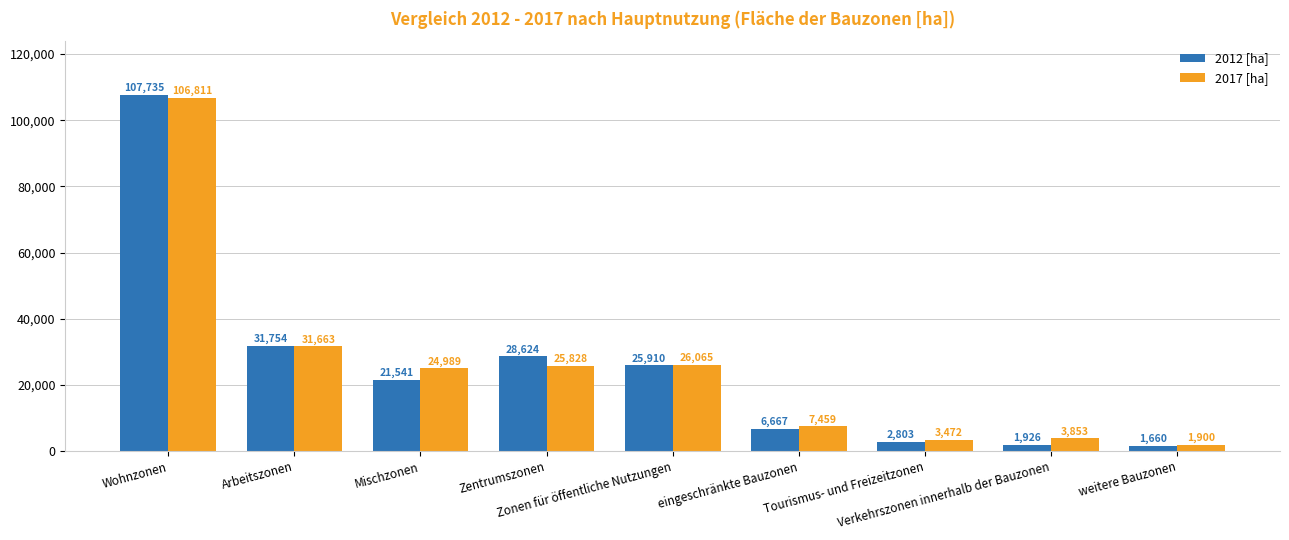

Which series has the widest spread of values?

2012 [ha]